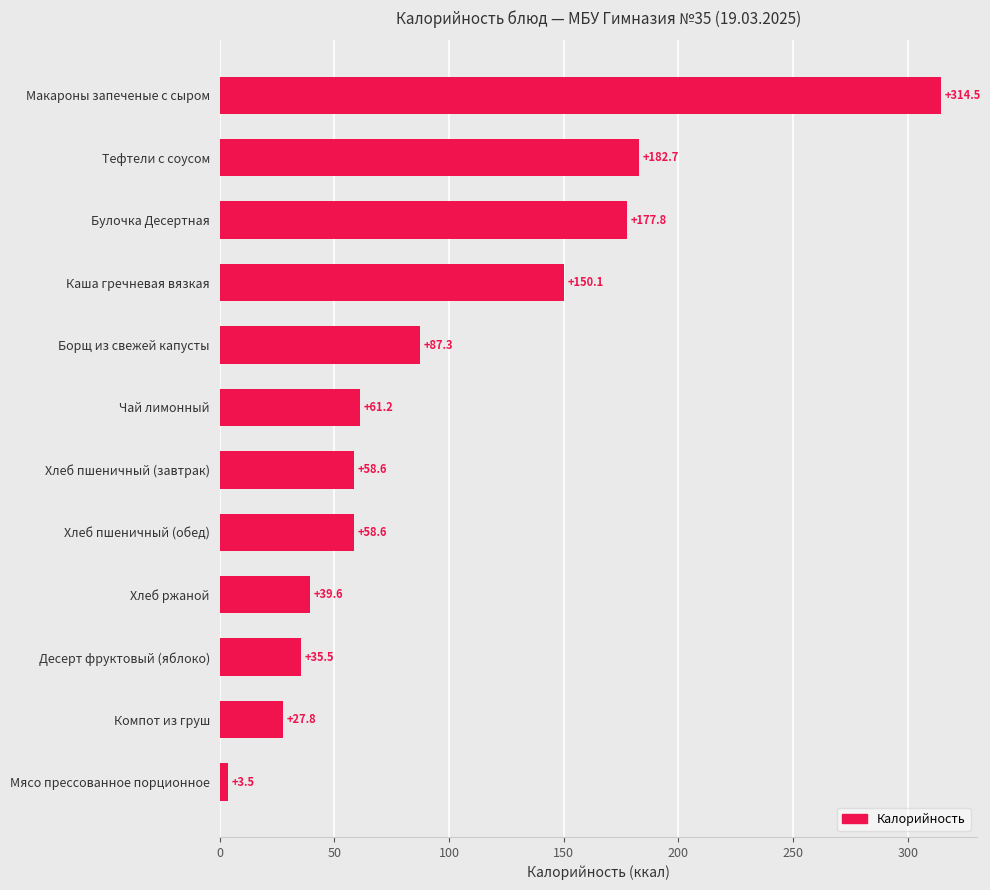

What is the value of the 11th bar from the top?

27.8